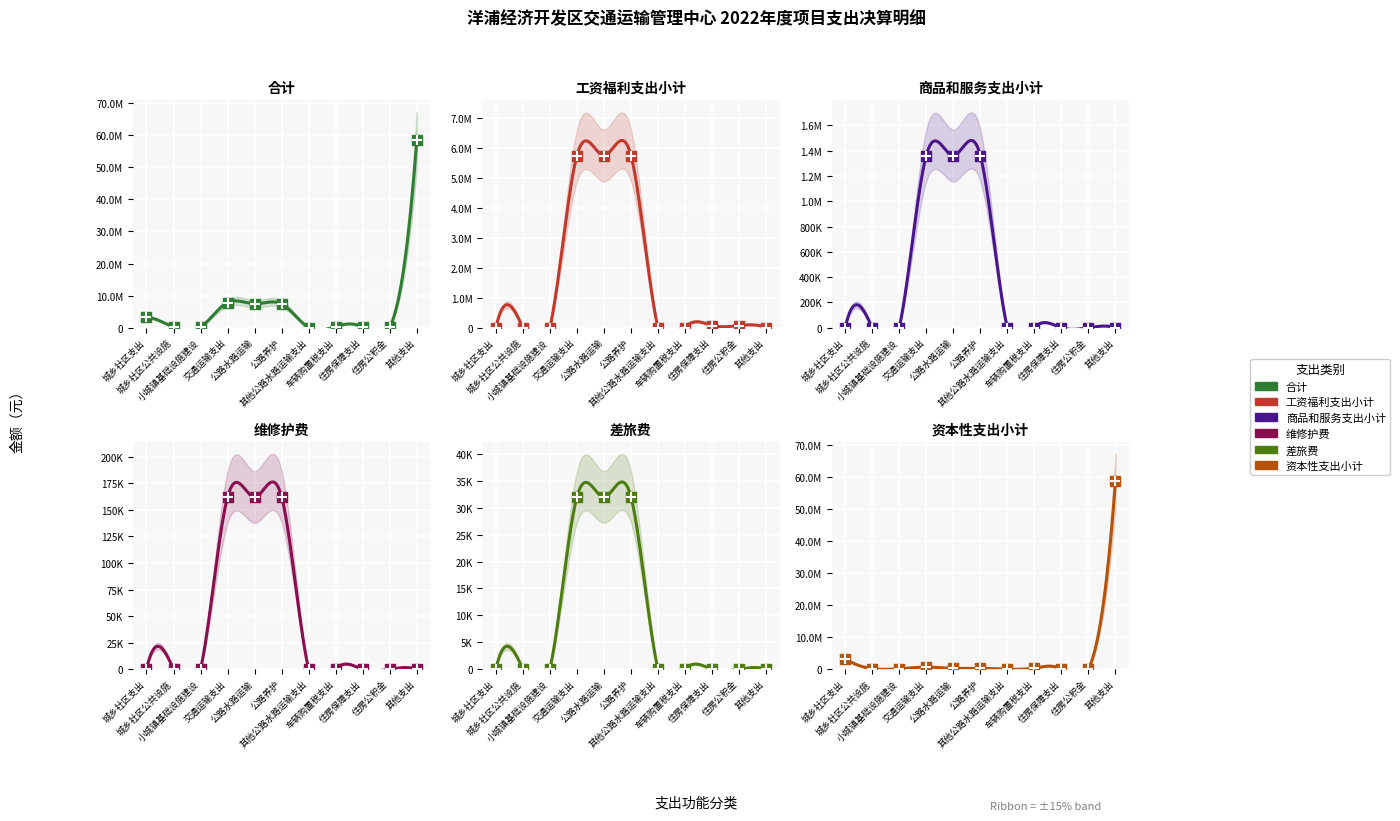

Is the value of 工资福利支出小计 at 城乡社区公共设施 greater than the value of 商品和服务支出小计 at 住房公积金?

No